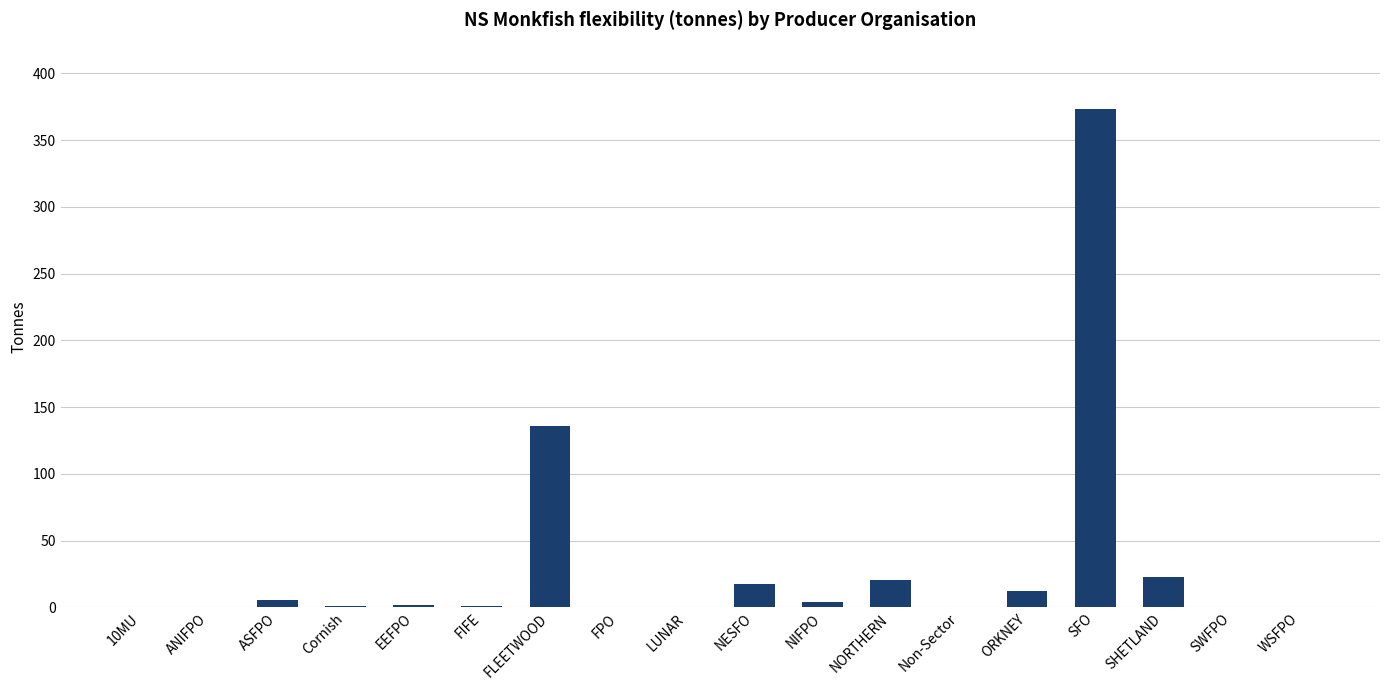

Are the bars grouped side by side (vs. stacked)?

No